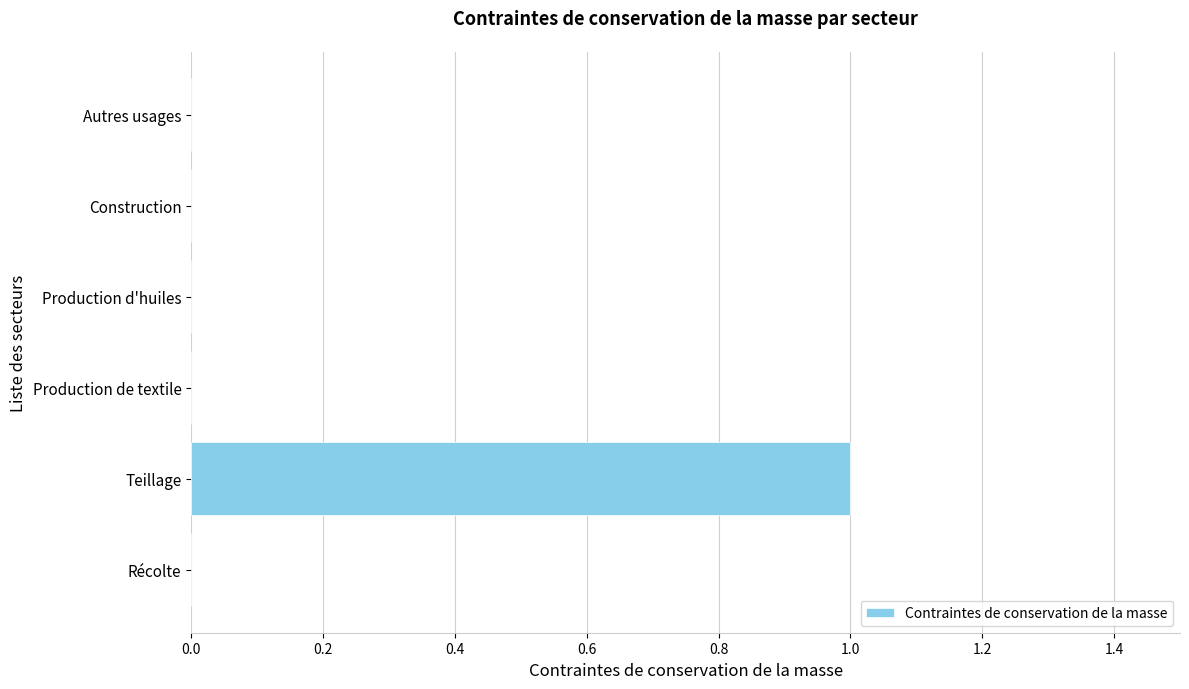

Which label corresponds to the largest value in the chart?

Teillage